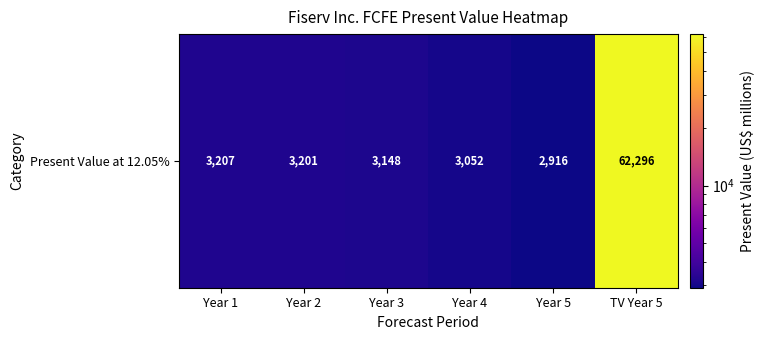

Read the value at TV Year 5, to the nearest 10.

62300